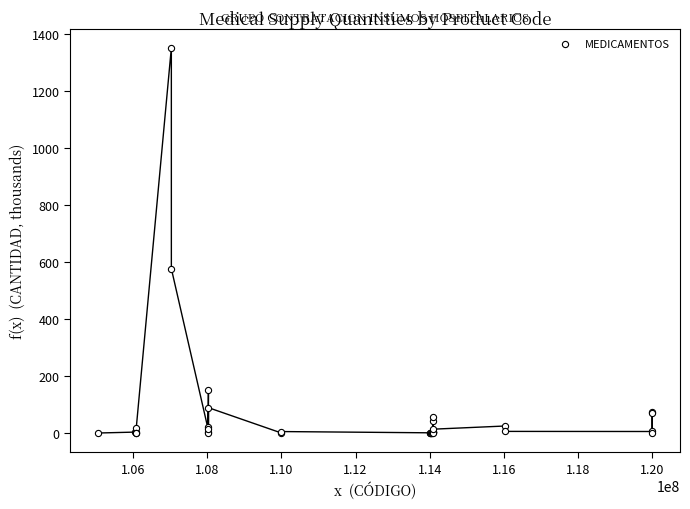

What Y value in the scatter plot is closest to 675?

576.0